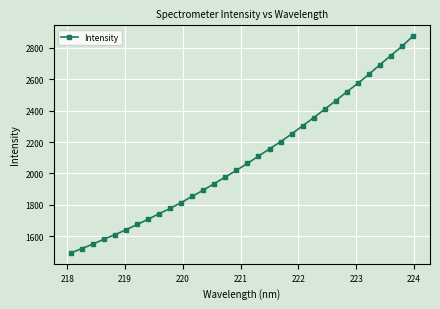

True or false: there are more than 2 points higher than both neighbors.

False